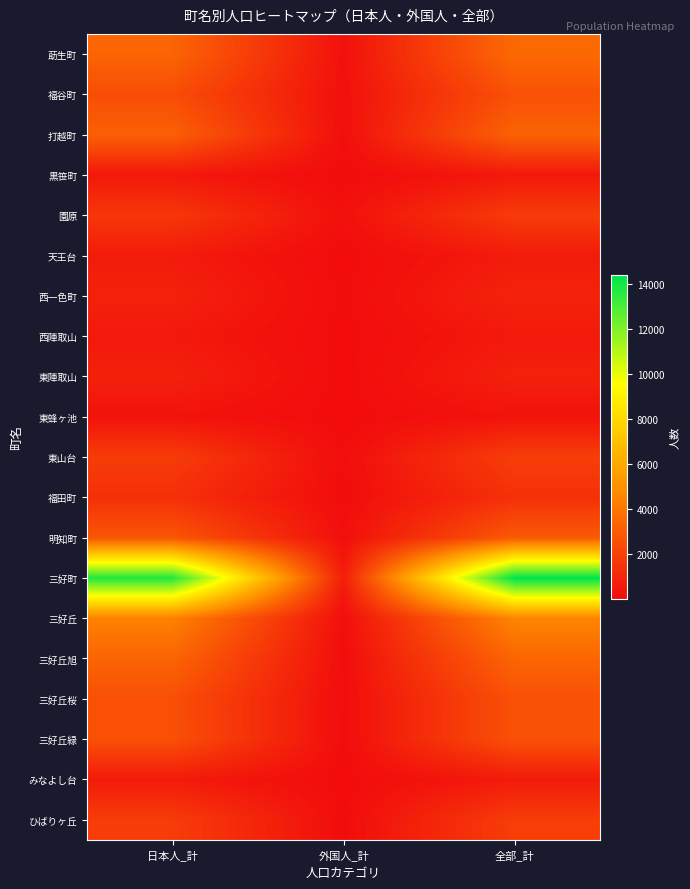

What is the total value across all series at 全部_計?

50808